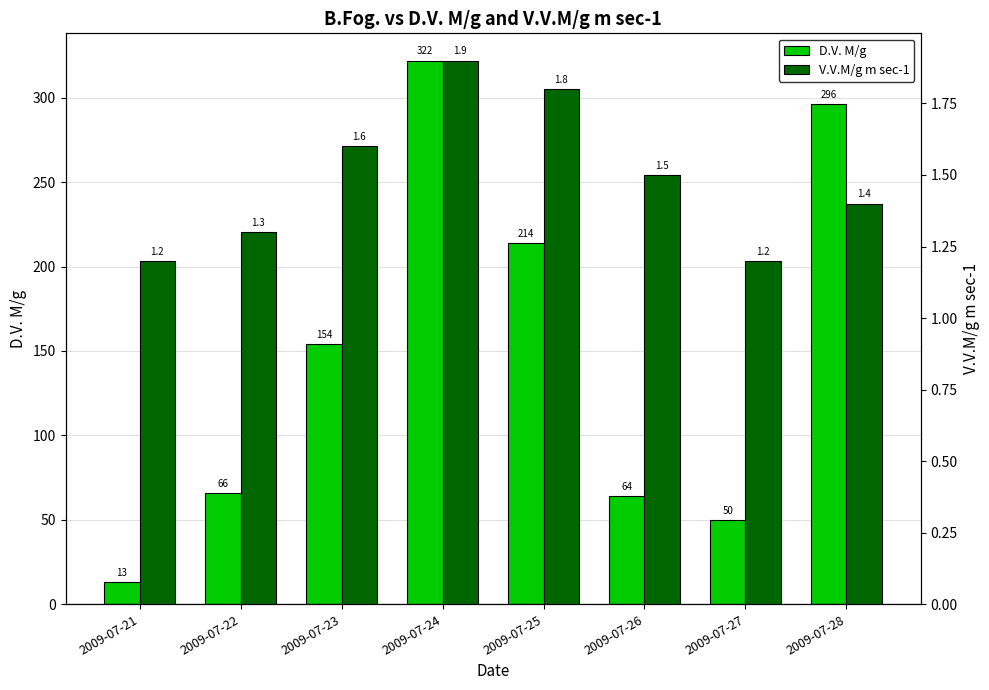

What is the value of the V.V.M/g m sec-1 bar at the 3rd from the left?

1.6